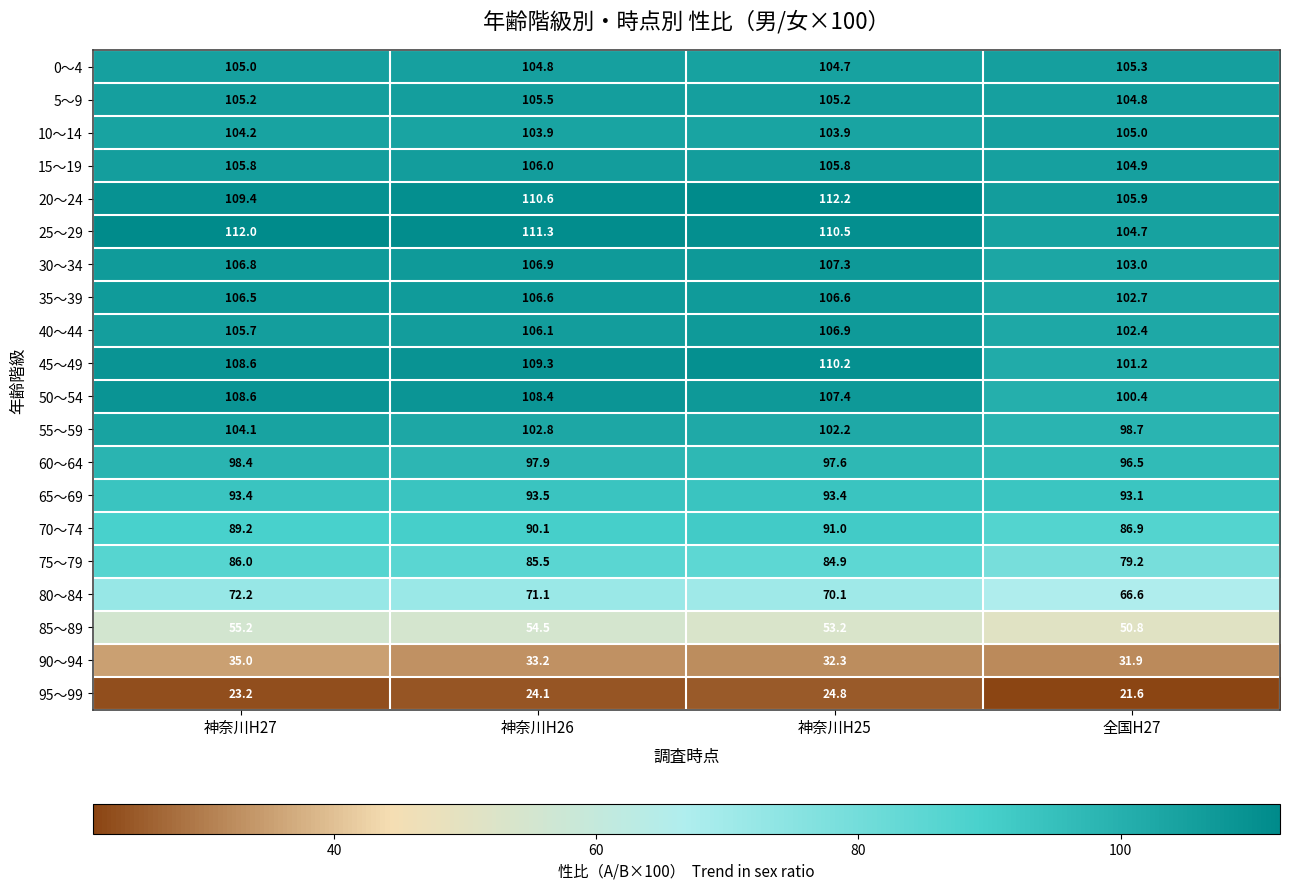

What is the sum of all 60～64 values?

390.4